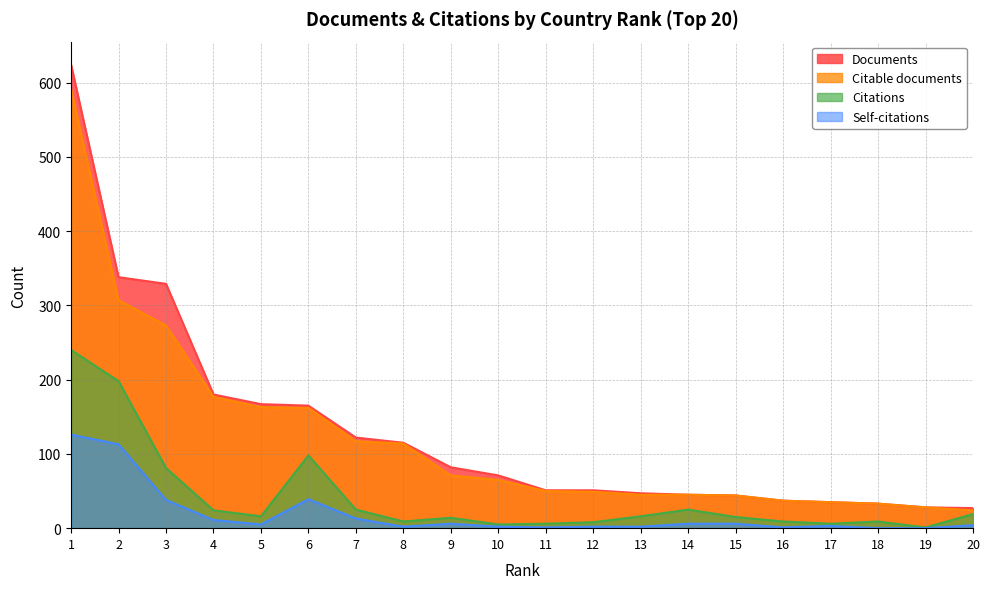

True or false: Self-citations has a value of 126 at 1.

True